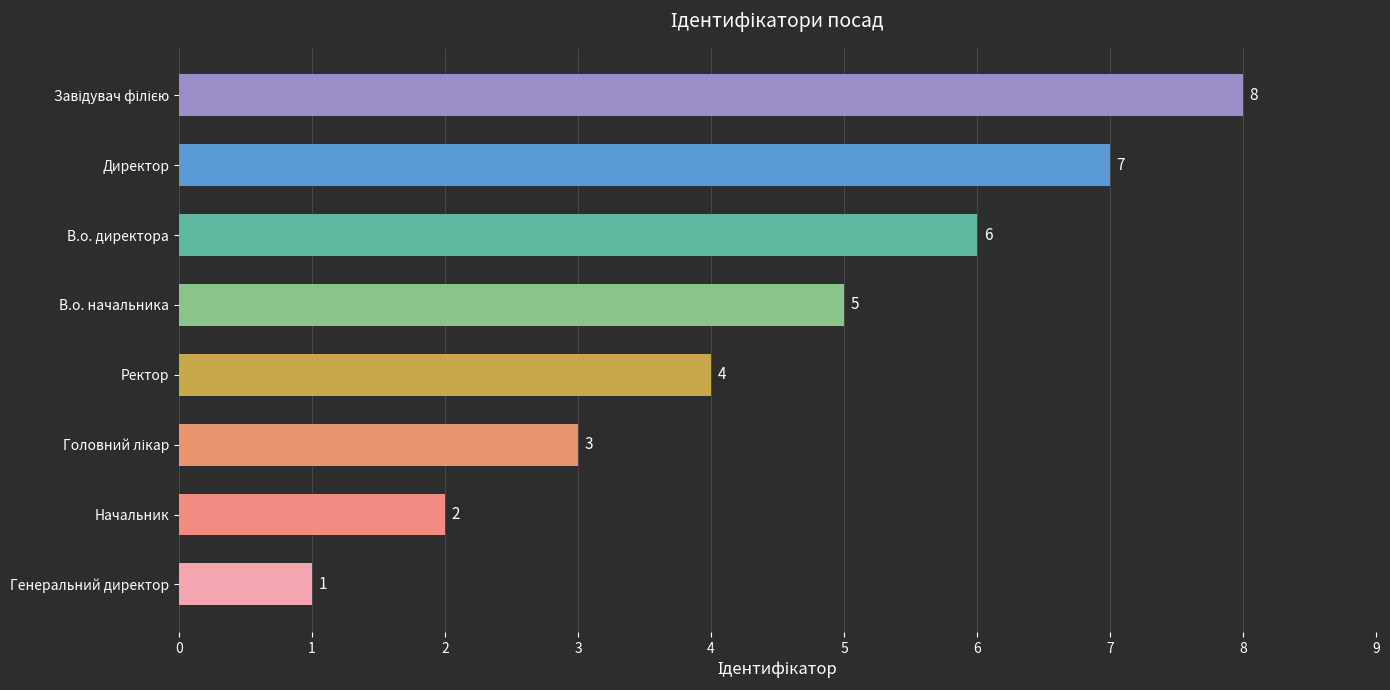

What is the minimum value shown in the chart?

1